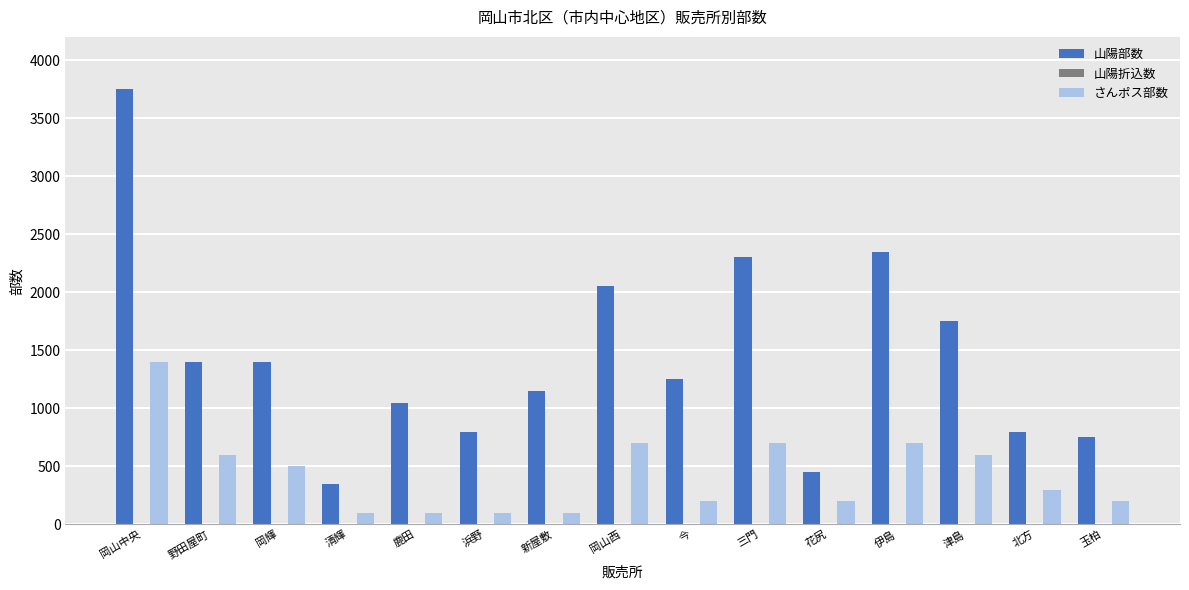

What position from the right is 玉柏?

1